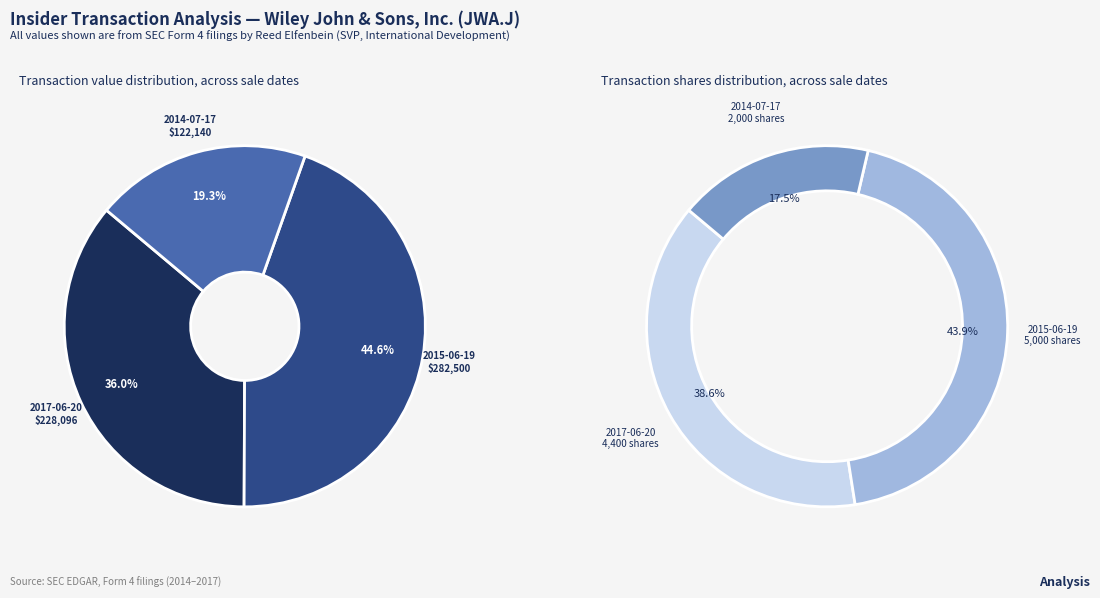

Count the number of slices in the pie.

3